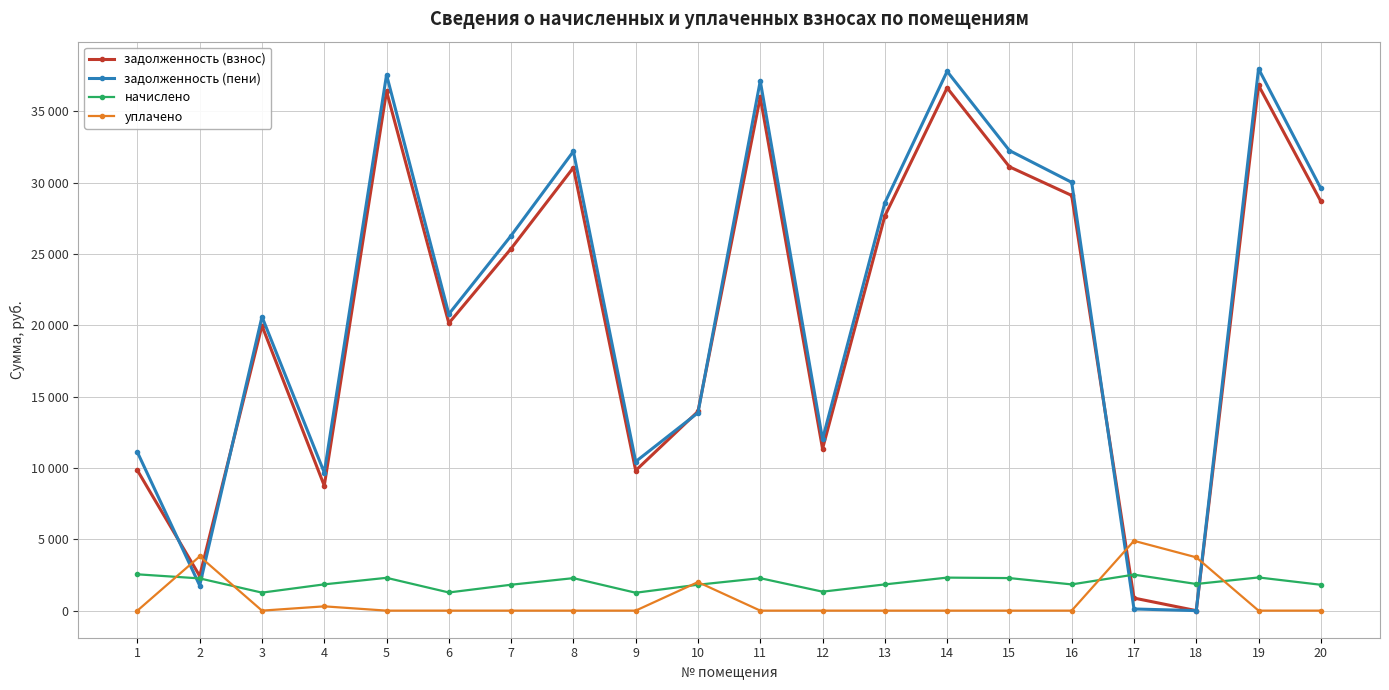

Is the value of начислено at 19 greater than the value of задолженность (взнос) at 19?

No